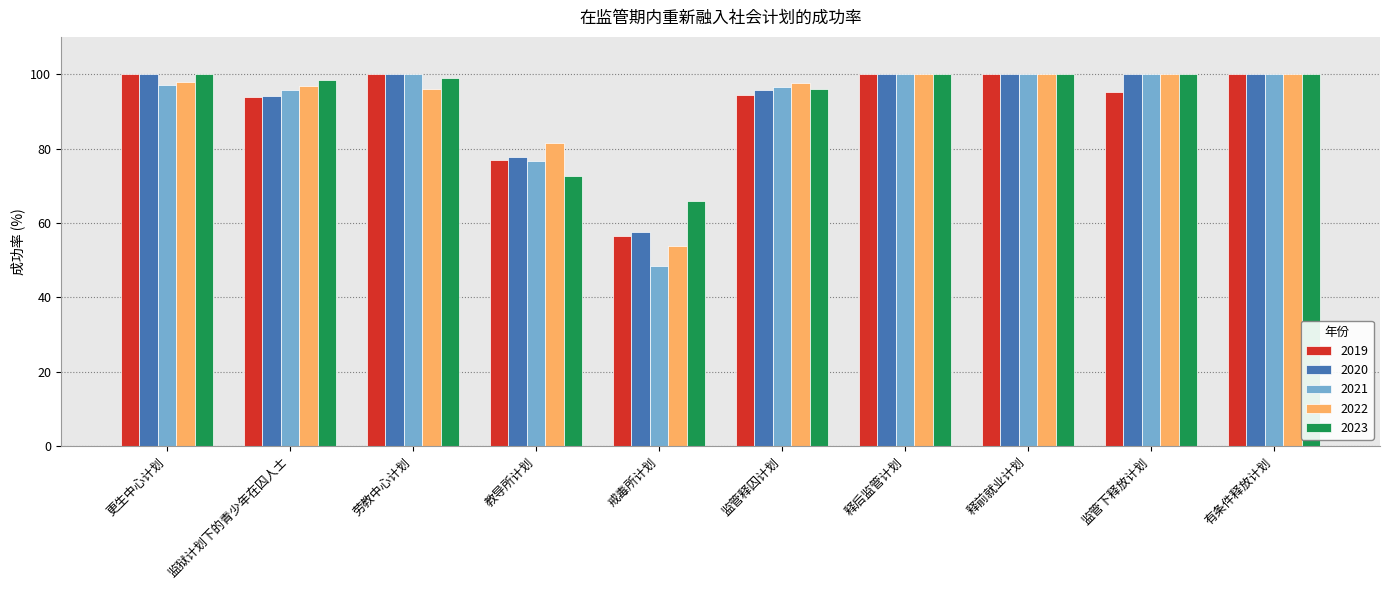

What is the greatest value displayed?

100.0